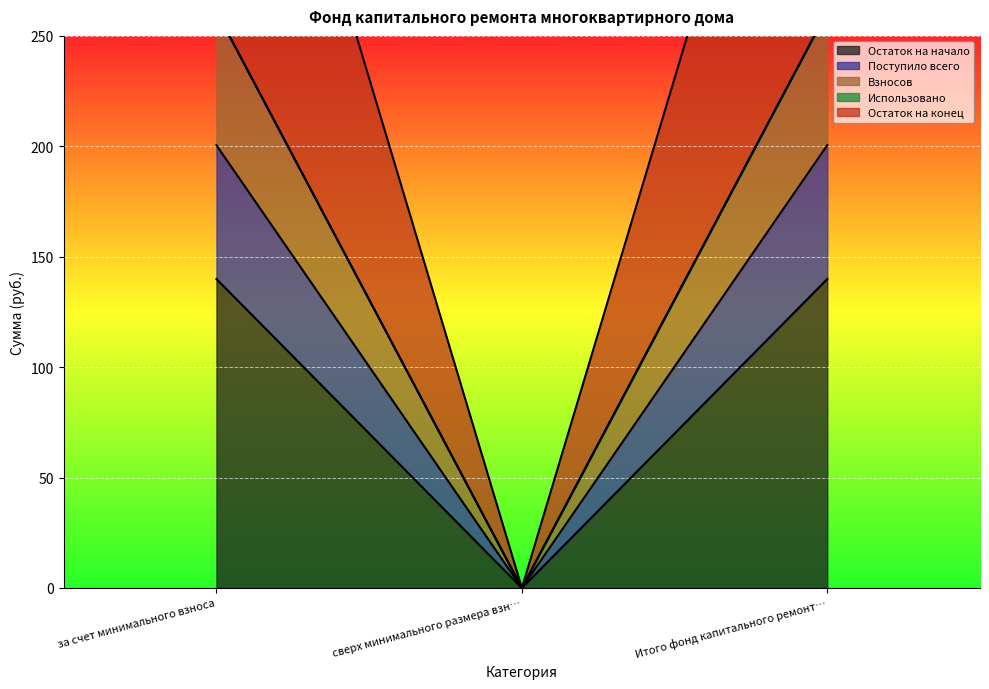

How many values in the Поступило всего series exceed 139?

2